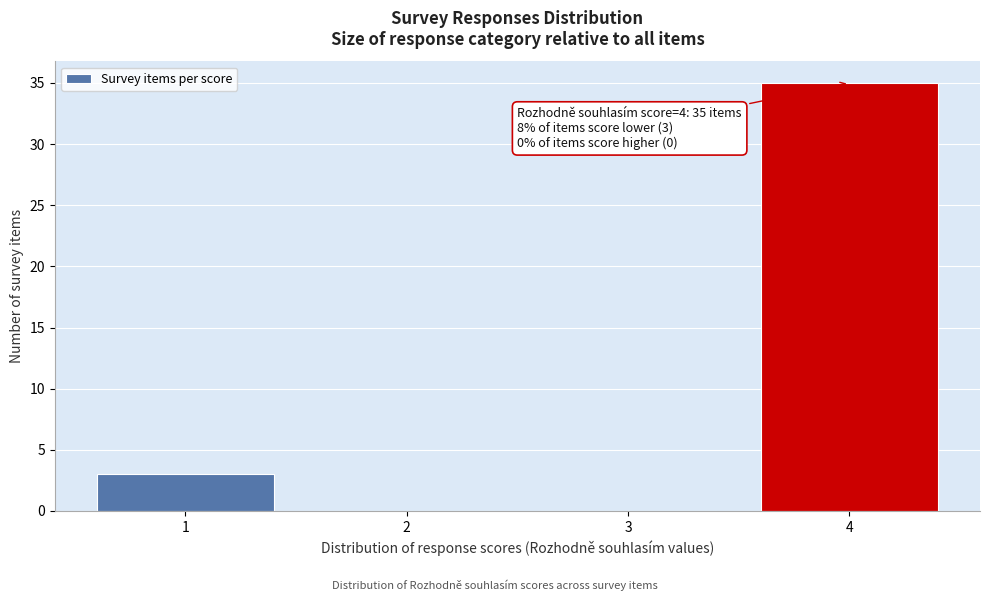

Which range on the x-axis has the tallest bar?

3.5 to 4.5